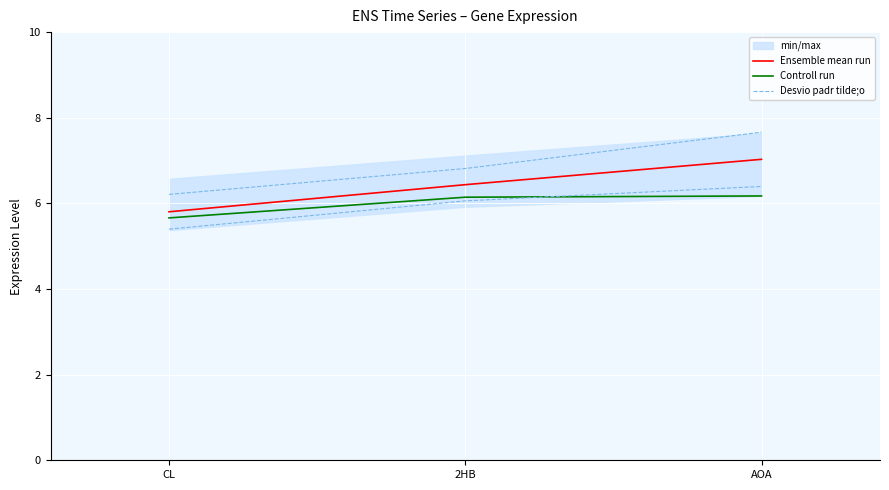

Where is Controll run nearest to the value 5?

CL